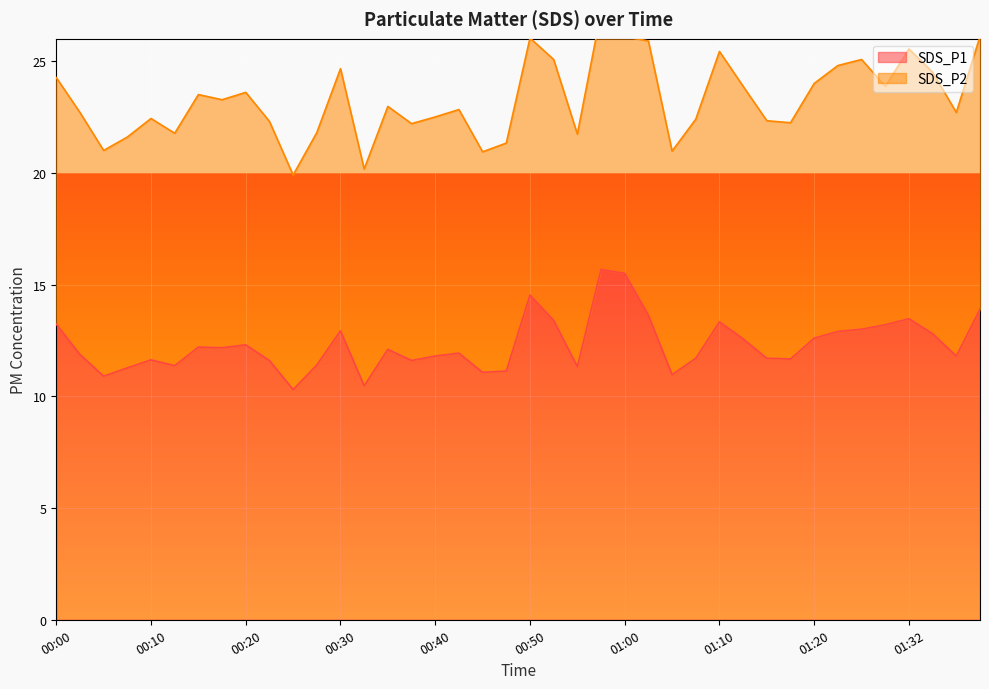

What is the sum of all values?

492.9